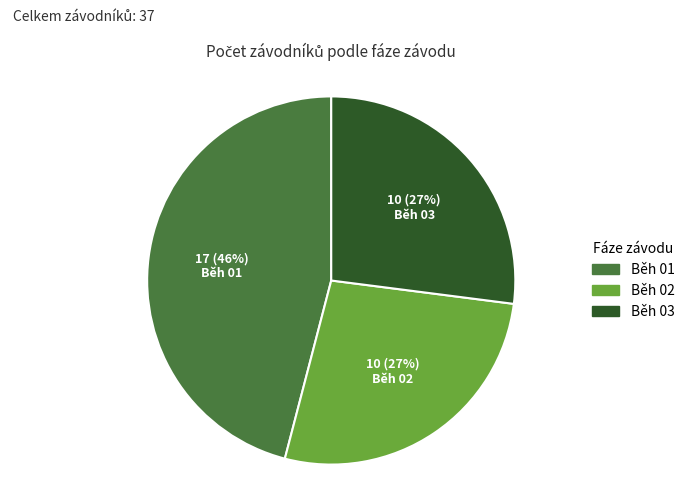

Is the sum of Běh 02 and Běh 01 greater than half?

Yes